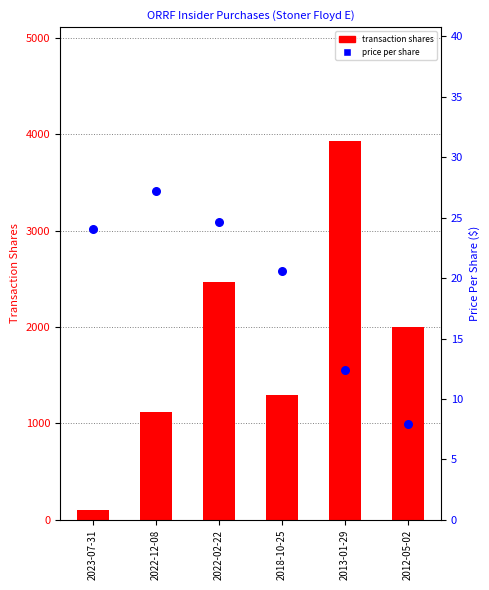

Which series contains the highest Y value?

transaction shares